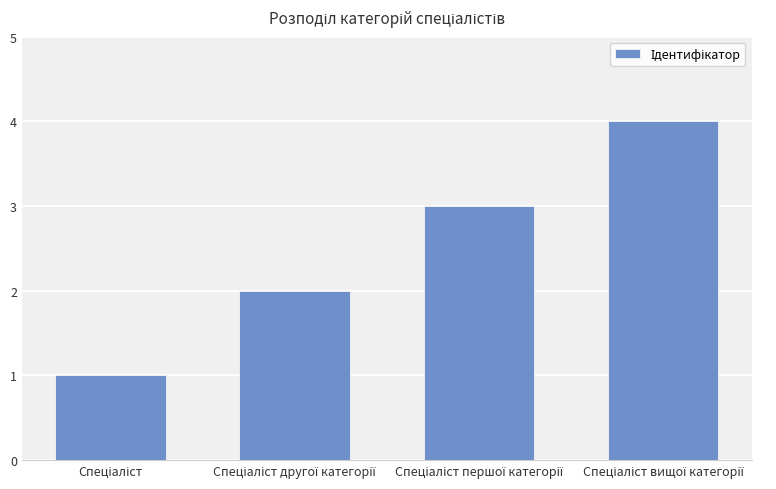

What is the sum of all values?

10